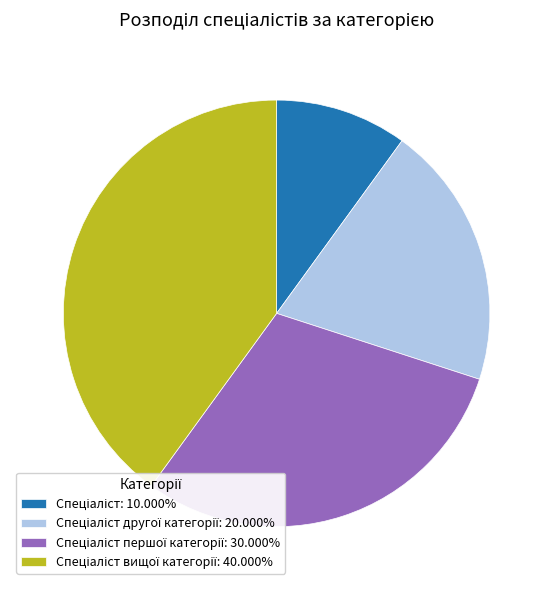

Does any single category account for the majority?

No